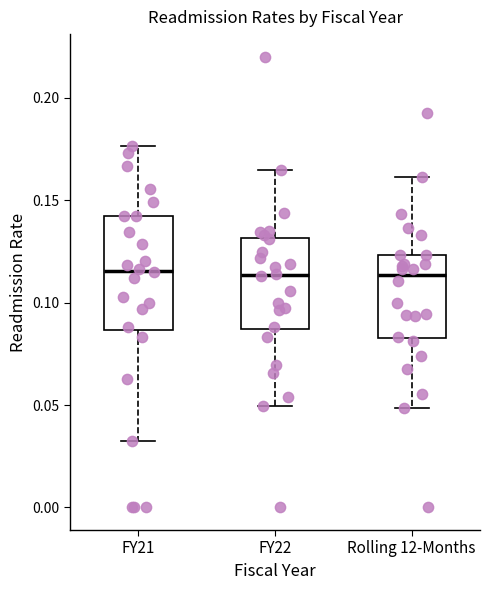

Reading left to right, read every box against the y-axis: the position of its median line, the range the box covers, and the ends of its whiskers. The values are not printed on the chart, so give them approximately, as read against the axis.

FY21: median 0.115, box 0.085 to 0.140, whiskers 0.035 to 0.175
FY22: median 0.115, box 0.085 to 0.130, whiskers 0.050 to 0.165
Rolling 12-Months: median 0.115, box 0.085 to 0.125, whiskers 0.050 to 0.160